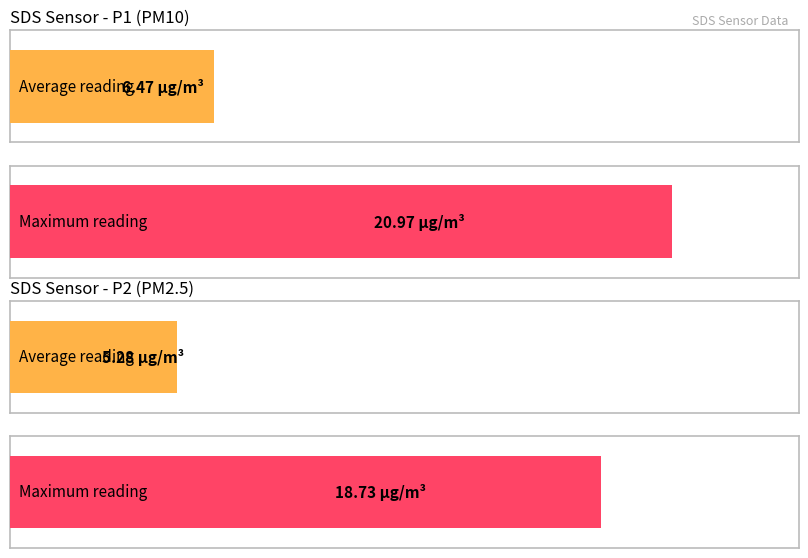

Rank the series by their average value, from lowest to highest.

SDS_P2, SDS_P1